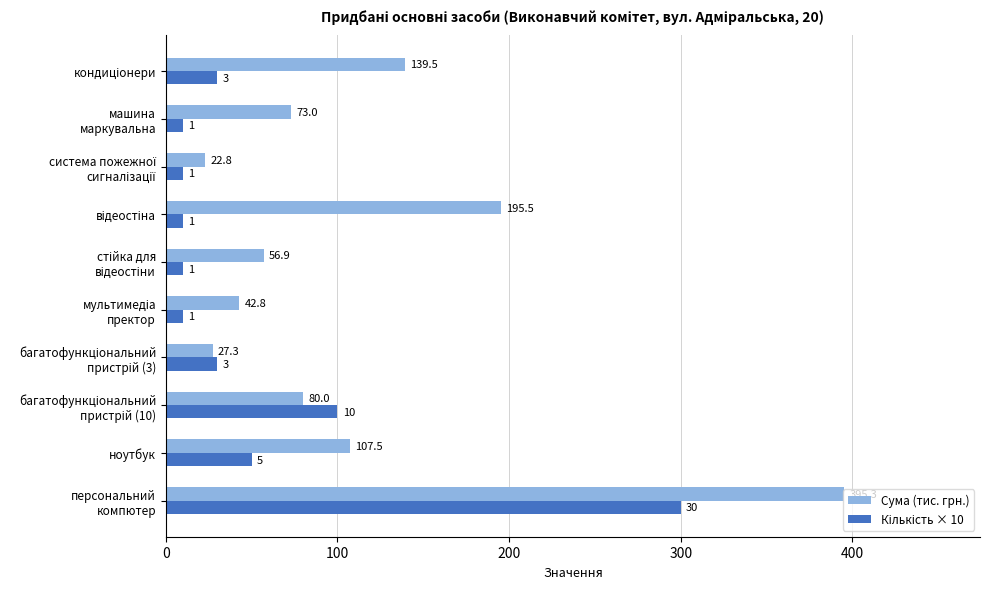

What is the minimum value shown in the chart?

10.0